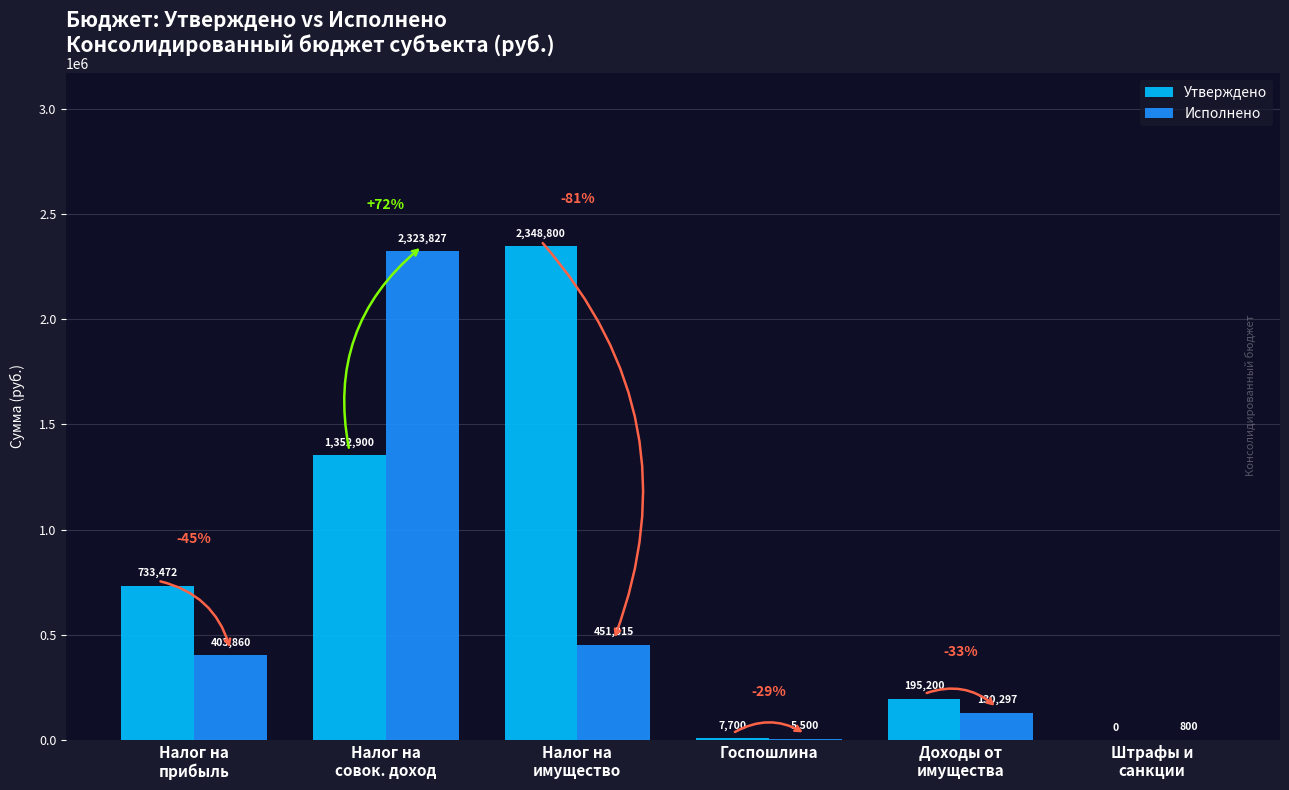

What are all the series names shown in the legend?

Утверждено, Исполнено